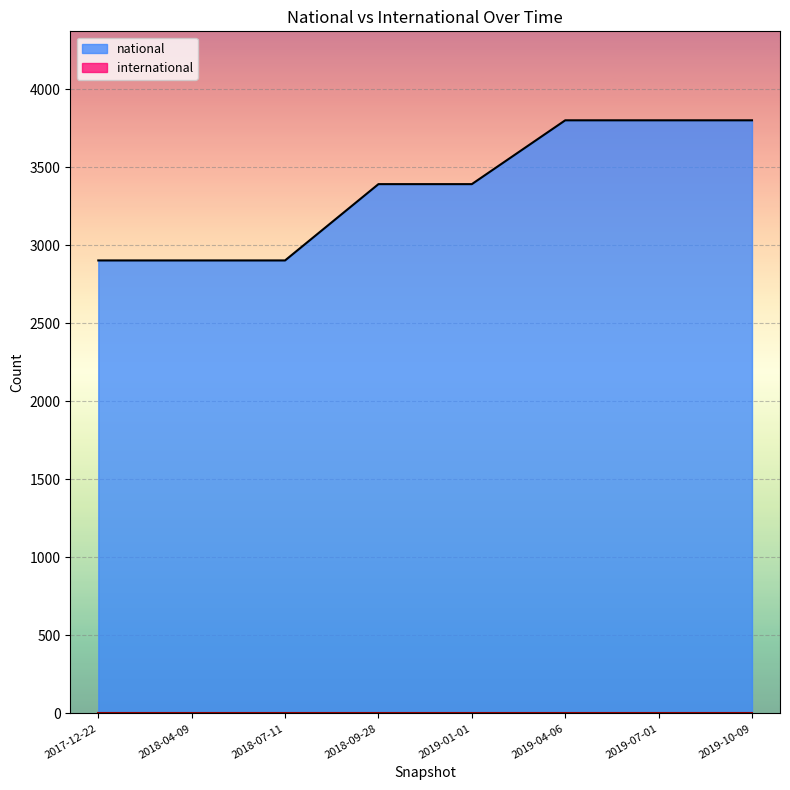

What is the difference between the second highest and minimum values in the national series?

898